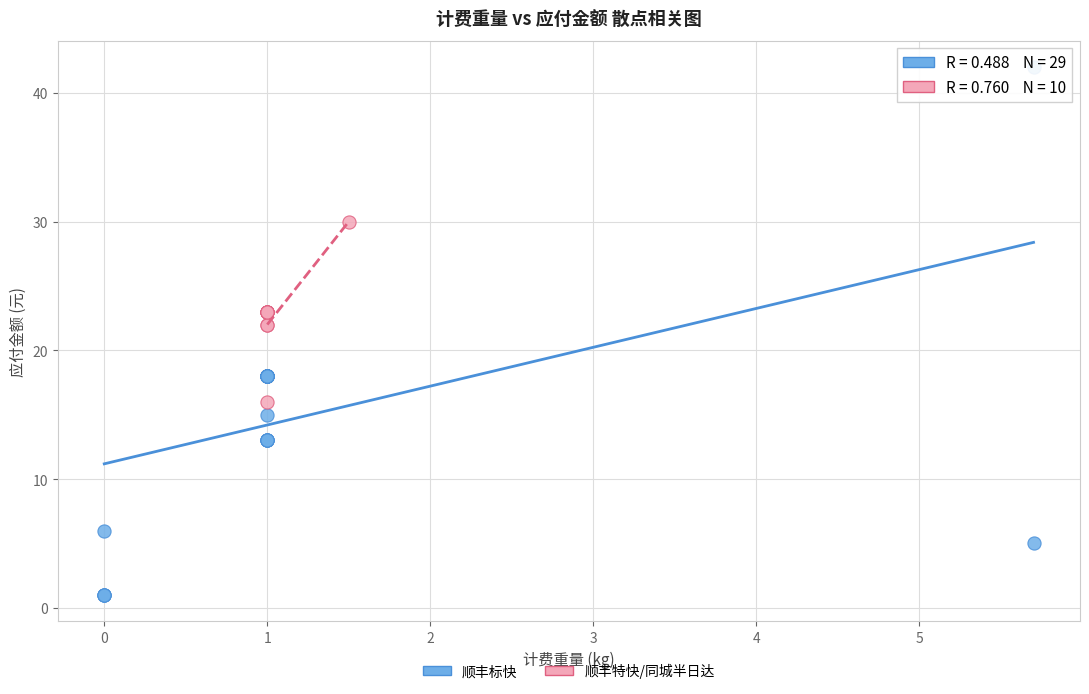

Which series contains the highest Y value?

顺丰标快